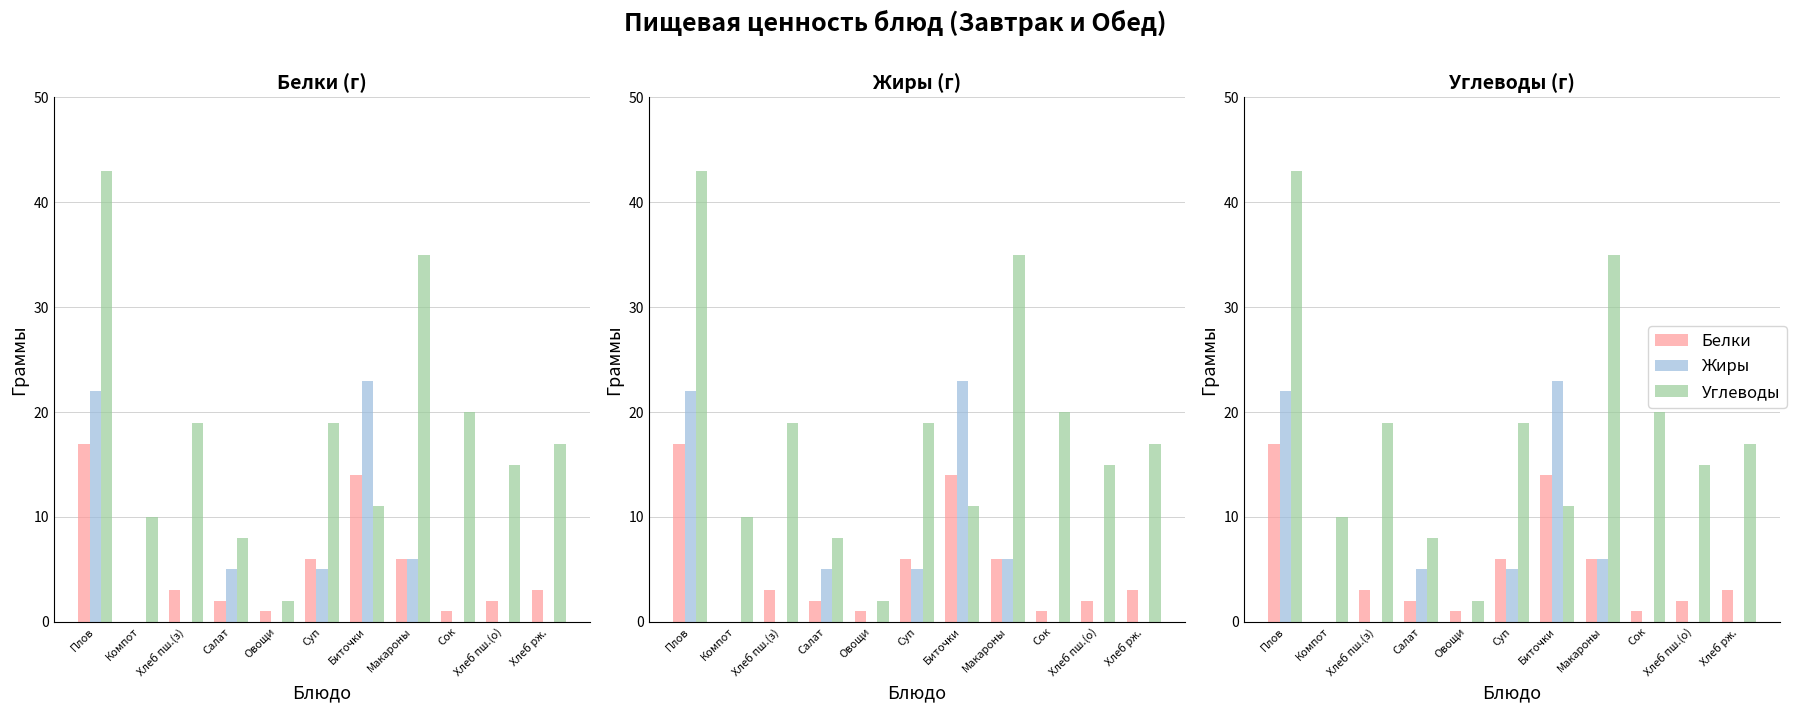

Is the value of Белки at Салат greater than the value of Жиры at Биточки?

No